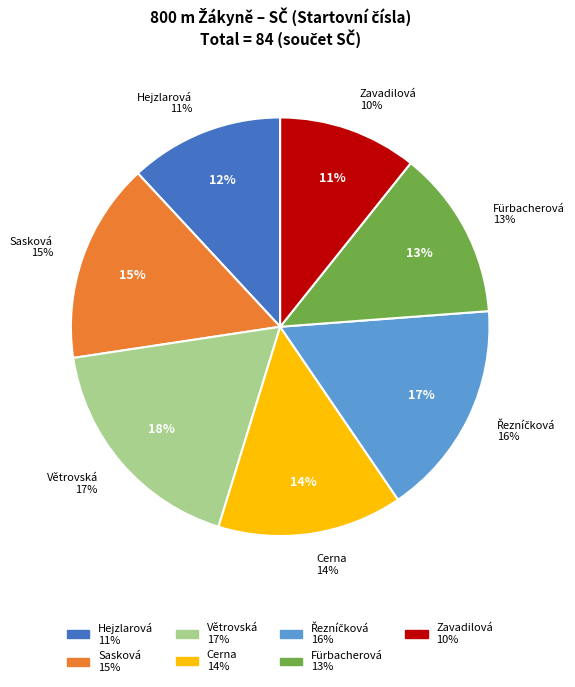

To the nearest percent, what is the difference between the largest and smallest slice percentages?

7%